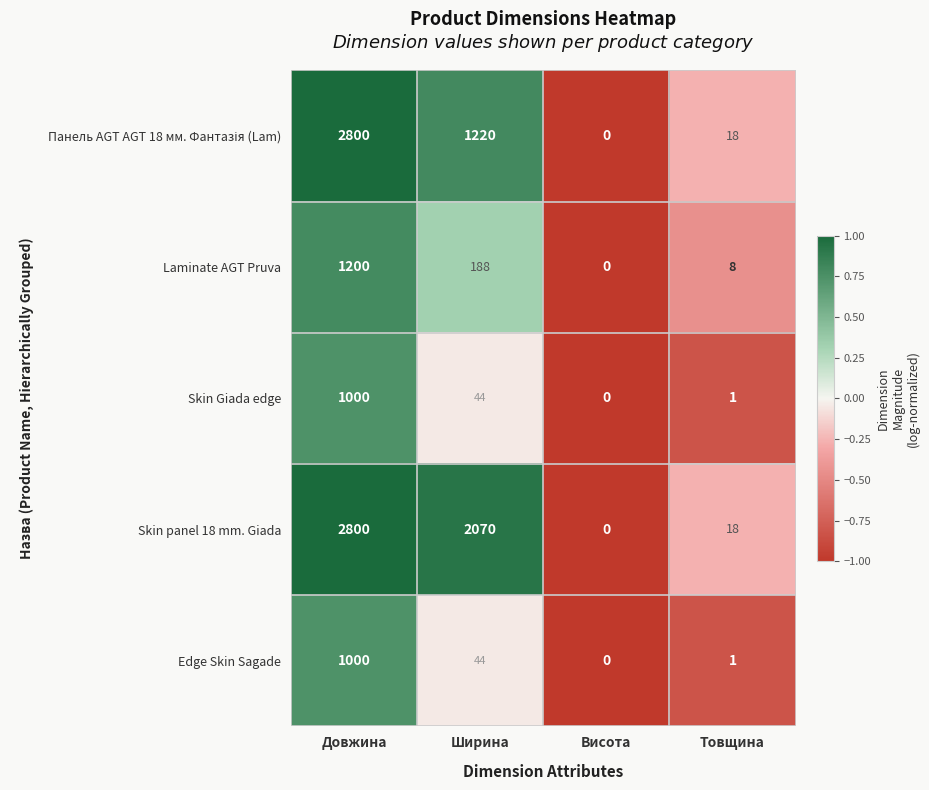

At which label does Skin Giada edge first exceed 44?

Довжина